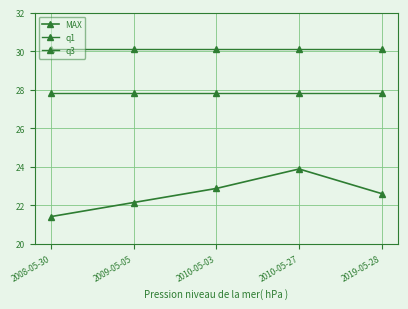

Is this an area chart (filled region under the line)?

No